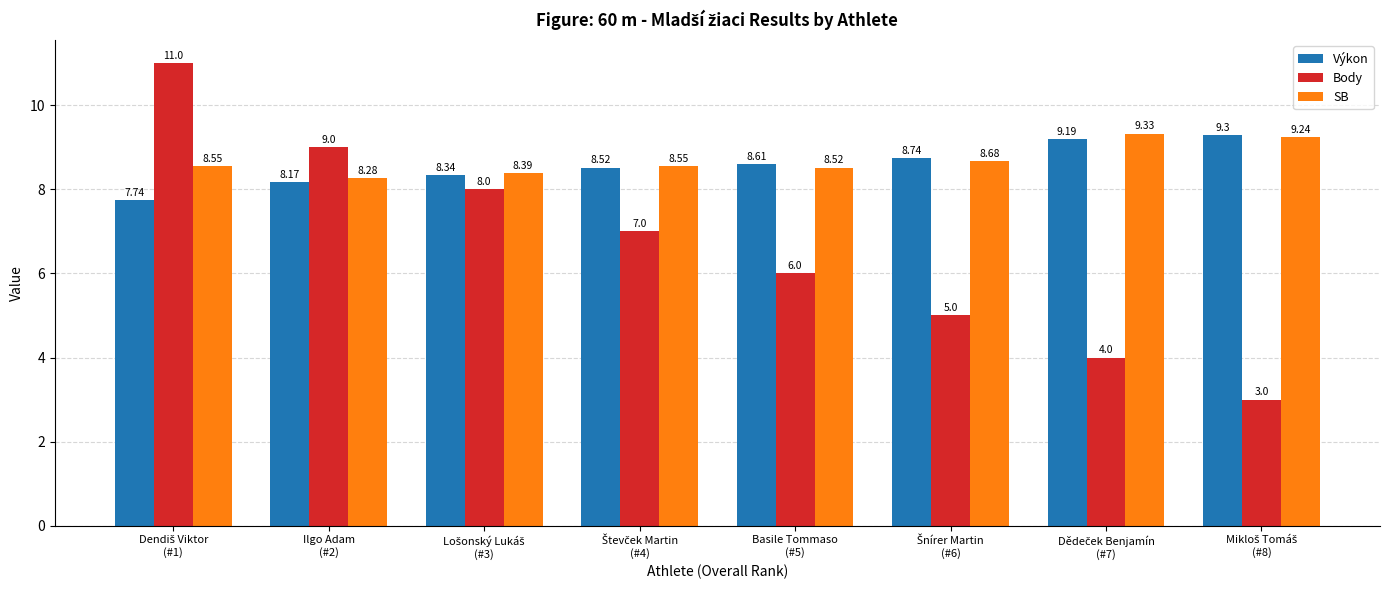

What is the difference between the maximum and minimum values in the Výkon series?

1.6